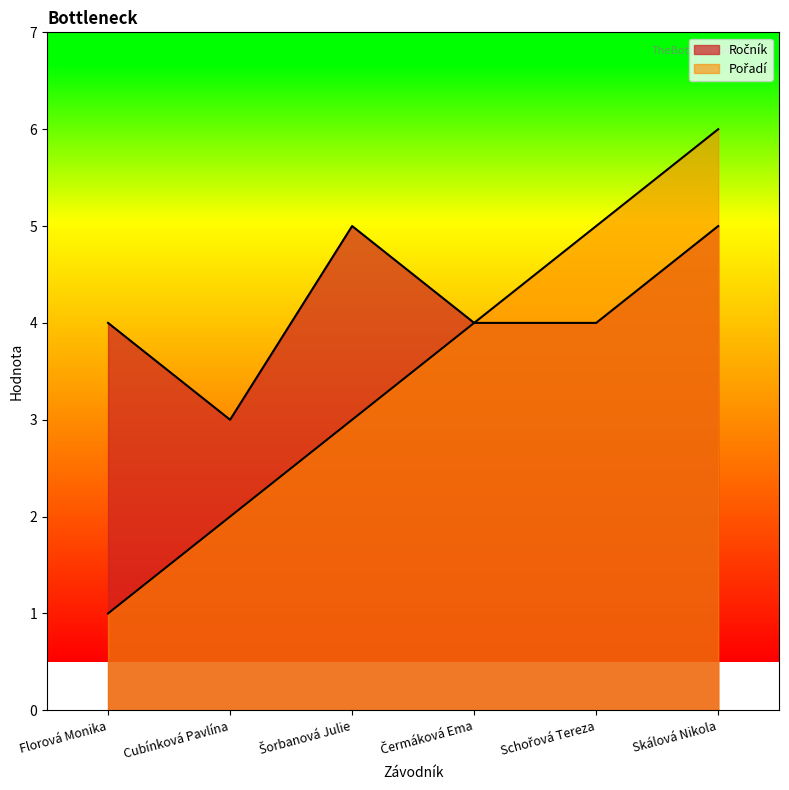

What is the label of the 3rd point from the left?

Šorbanová Julie